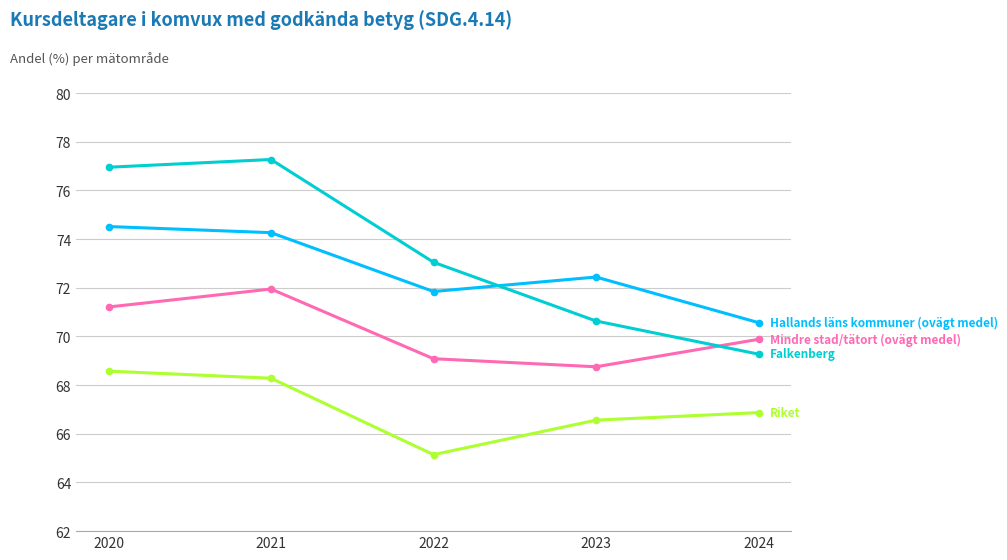

Which category has the lowest value across all series?

2022